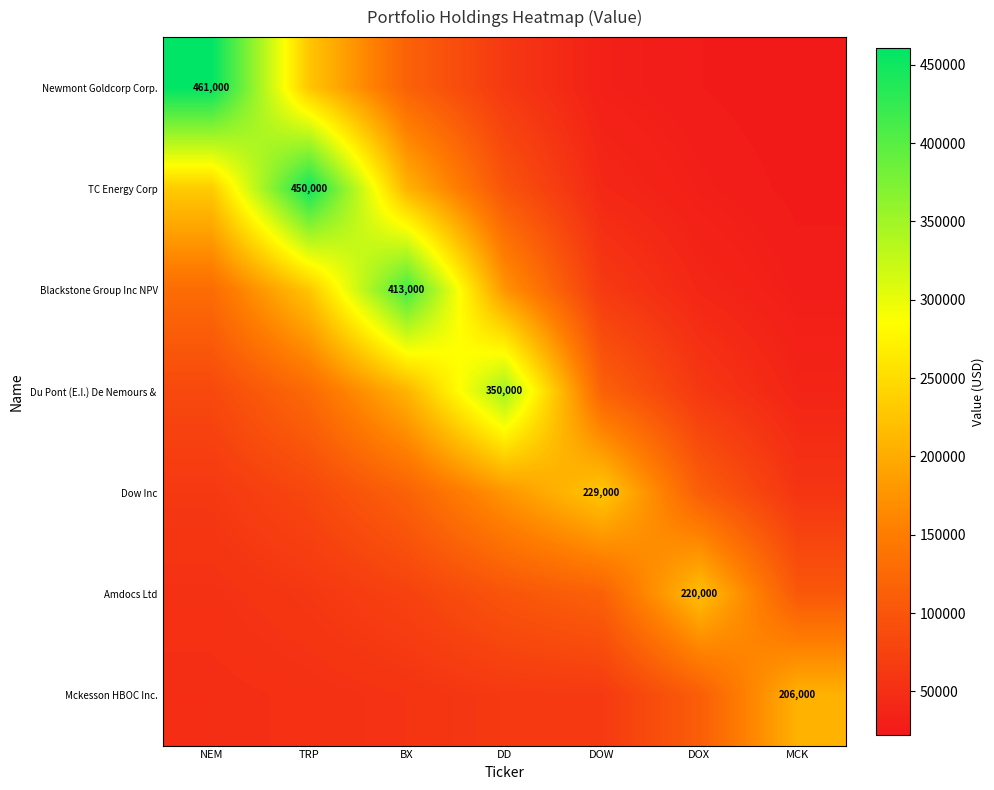

Count the number of data series in this chart.

7